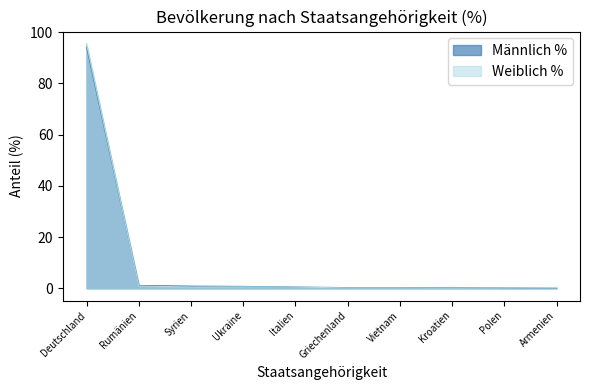

What is the difference between the second highest and second lowest values in the Weiblich % series?

0.7